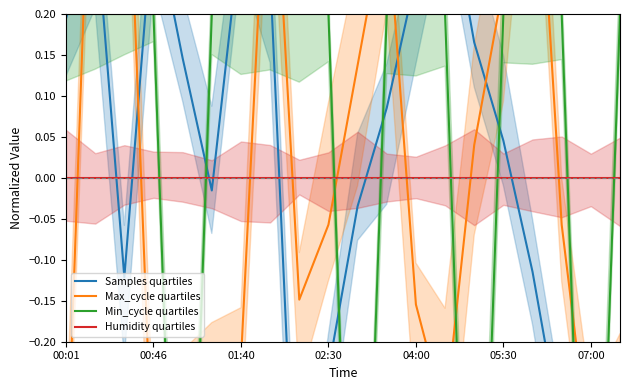

Rank the series at 17 from highest to lowest value.

Min_cycle quartiles, Humidity quartiles, Max_cycle quartiles, Samples quartiles